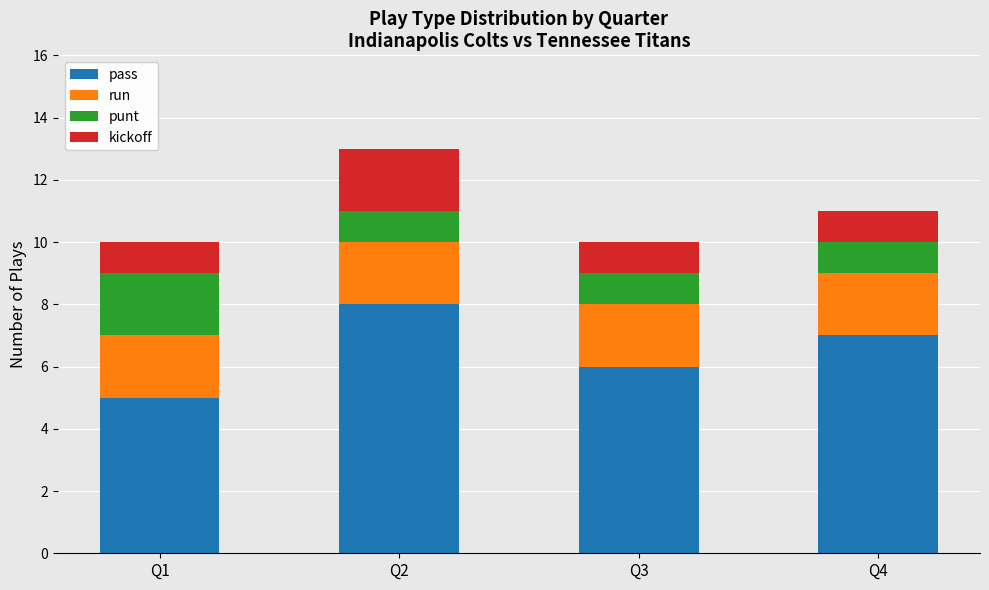

The value of pass at Q4 is 7. True or false?

True